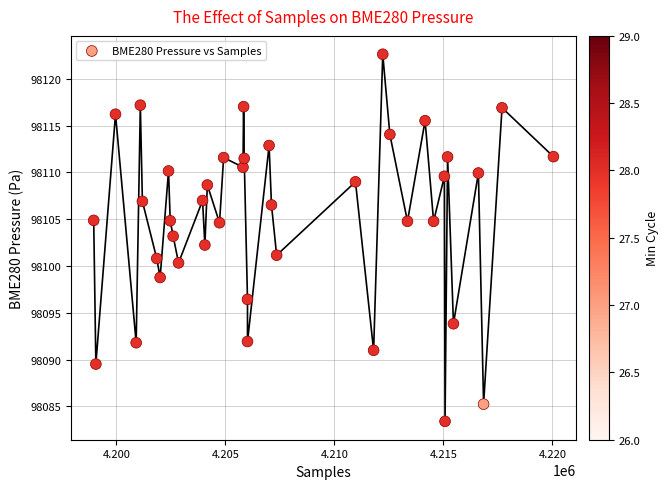

What is the range of X values (max minus min)?

21087.0